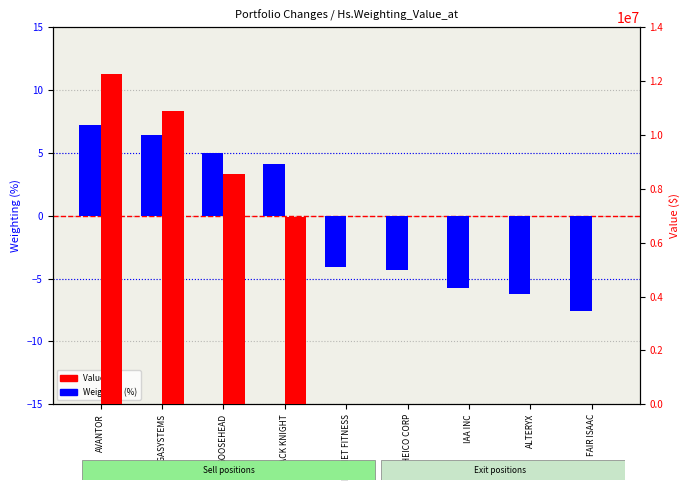

True or false: Value ($) has a value of -6055503.9 at PLANET FITNESS.

False